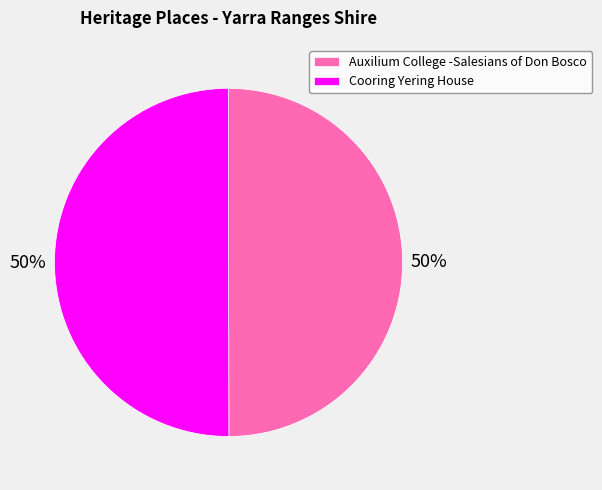

The Cooring Yering House slice represents 50% of the pie. True or false?

True